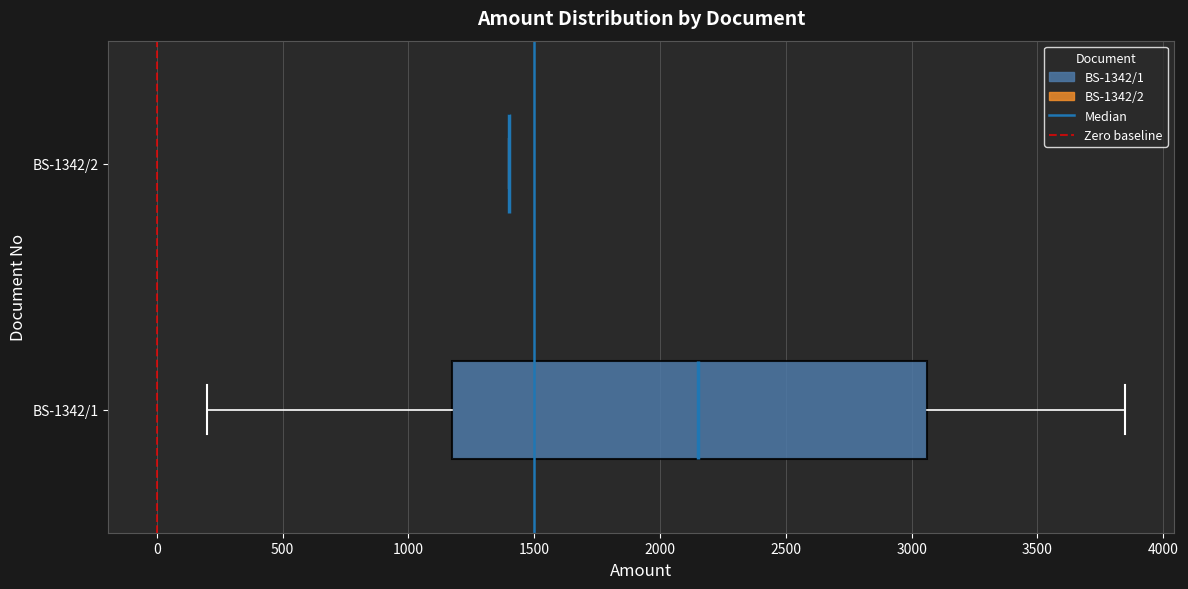

Reading bottom to top, read every box against the x-axis: the position of its median line, the range the box covers, and the ends of its whiskers. The values are not printed on the chart, so give them approximately, as read against the axis.

BS-1342/1: median 2150, box 1200 to 3050, whiskers 200 to 3850
BS-1342/2: box collapsed to a line at 1400, whiskers 1400 to 1400